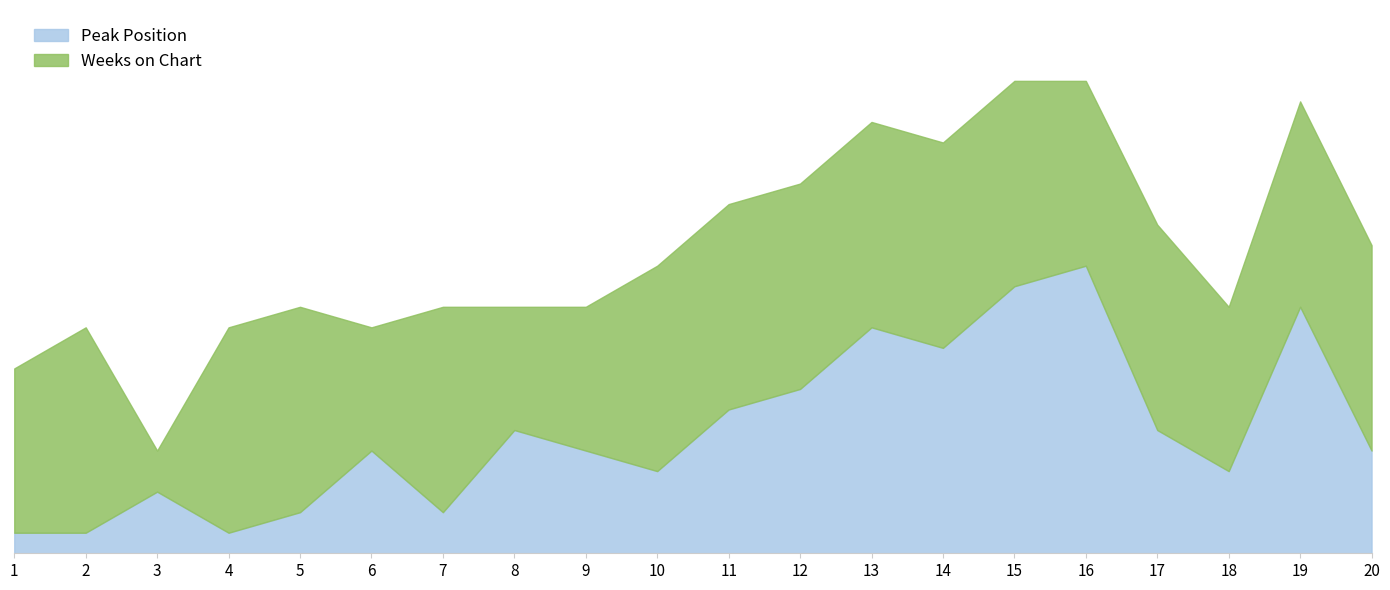

List the labels in order of value, largest first.

16, 15, 19, 13, 14, 12, 11, 8, 17, 6, 9, 20, 10, 18, 3, 5, 7, 1, 2, 4